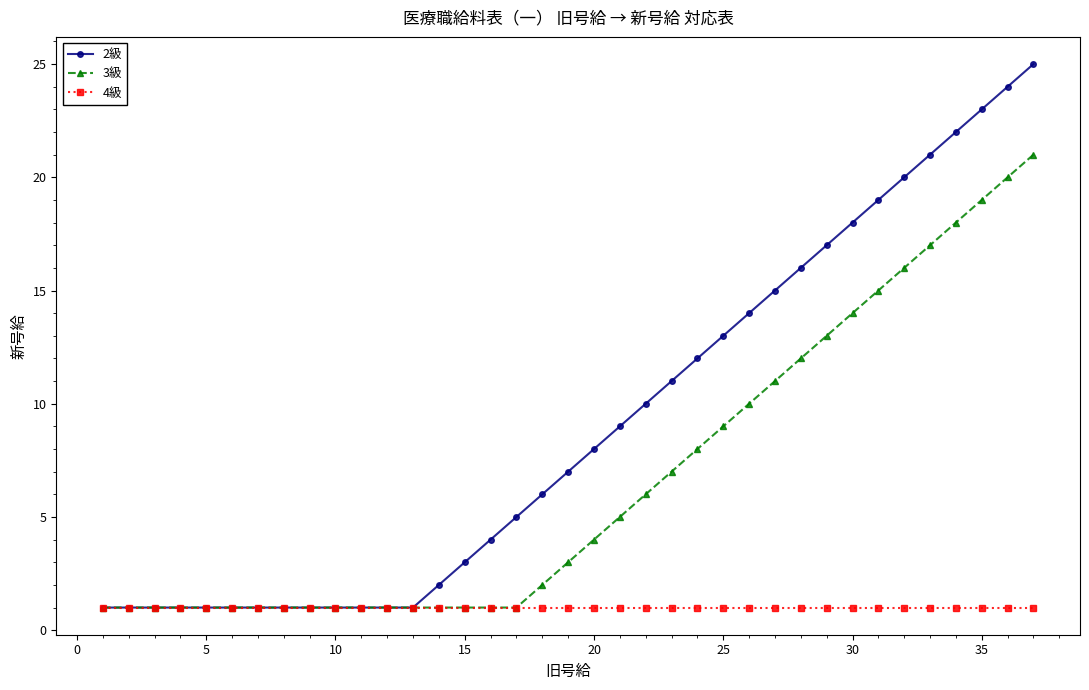

What are all the series names shown in the legend?

2級, 3級, 4級